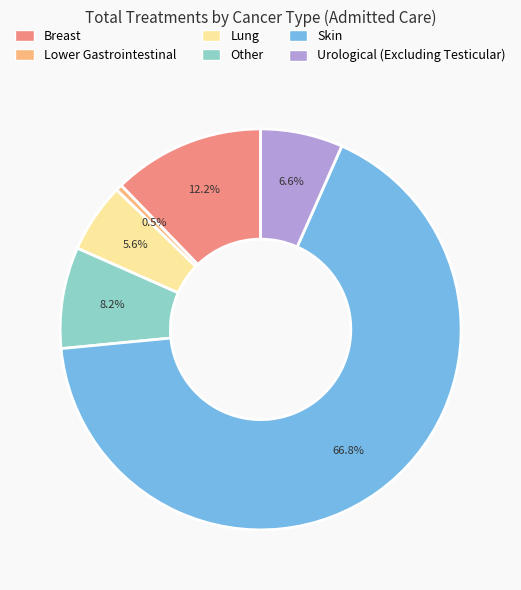

Approximately how many times larger is the value at Urological (Excluding Testicular) compared to Breast?

0.5